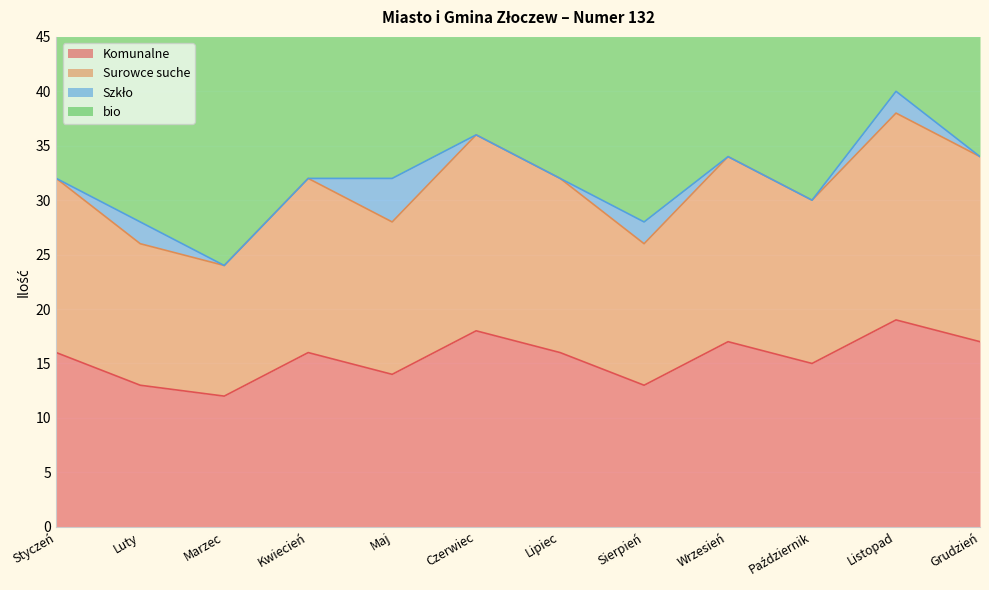

True or false: Komunalne has a value of 17 at Grudzień.

True